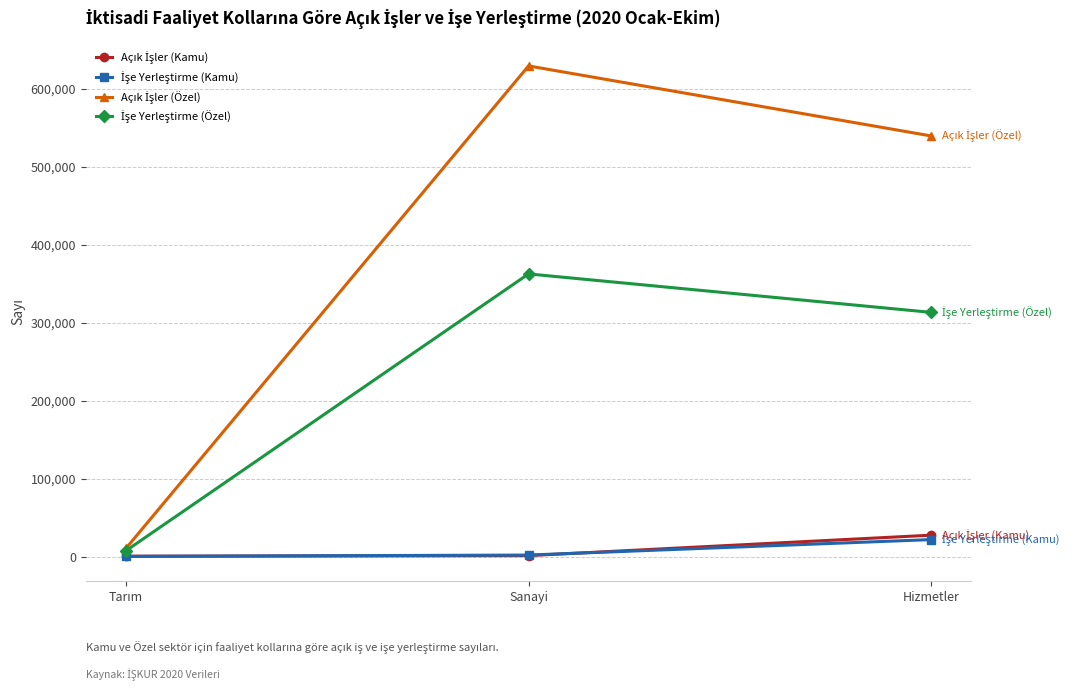

What is the label of the 2nd point from the right?

Sanayi